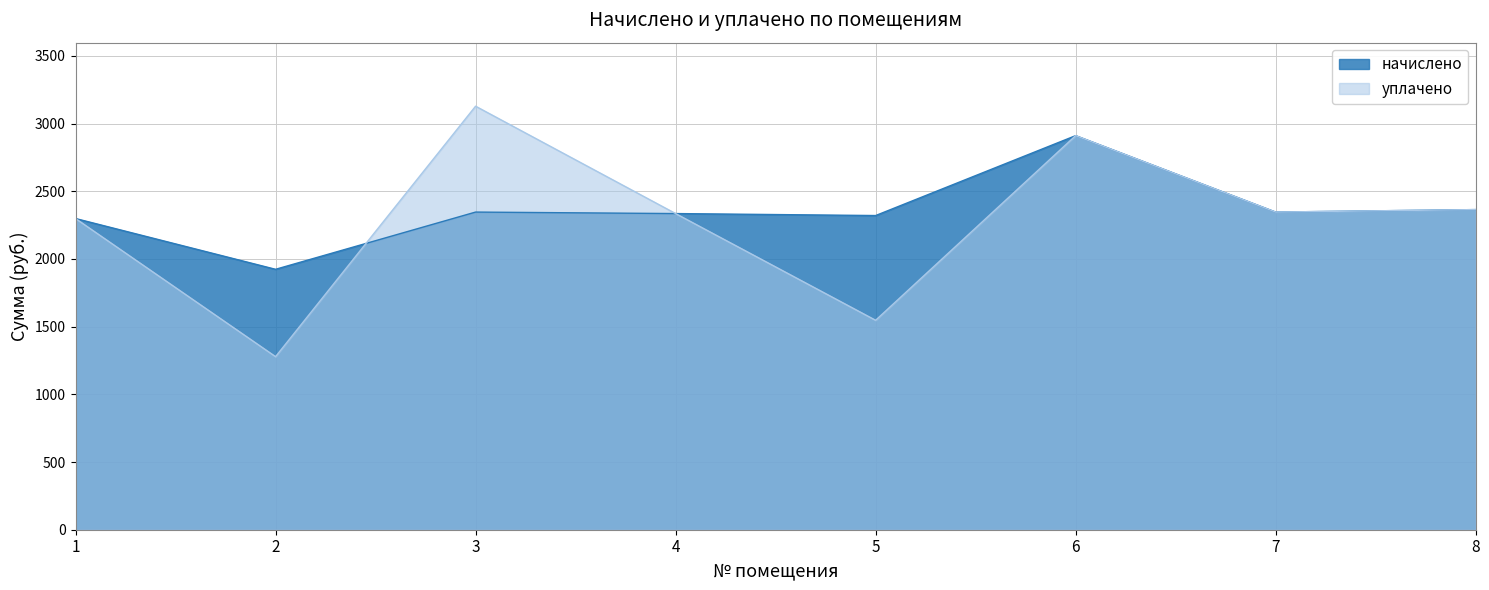

Read the уплачено value at 8.

2364.6